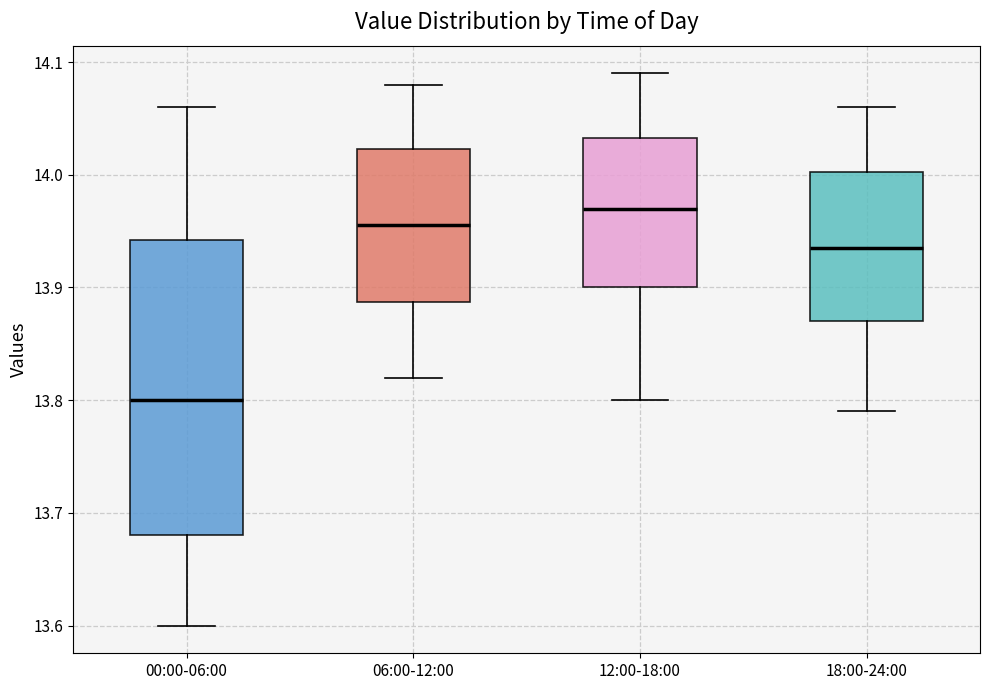

Reading left to right, read every box against the y-axis: the position of its median line, the range the box covers, and the ends of its whiskers. The values are not printed on the chart, so give them approximately, as read against the axis.

00:00-06:00: median 13.80, box 13.68 to 13.94, whiskers 13.60 to 14.06
06:00-12:00: median 13.96, box 13.89 to 14.02, whiskers 13.82 to 14.08
12:00-18:00: median 13.97, box 13.90 to 14.03, whiskers 13.80 to 14.09
18:00-24:00: median 13.94, box 13.87 to 14.00, whiskers 13.79 to 14.06